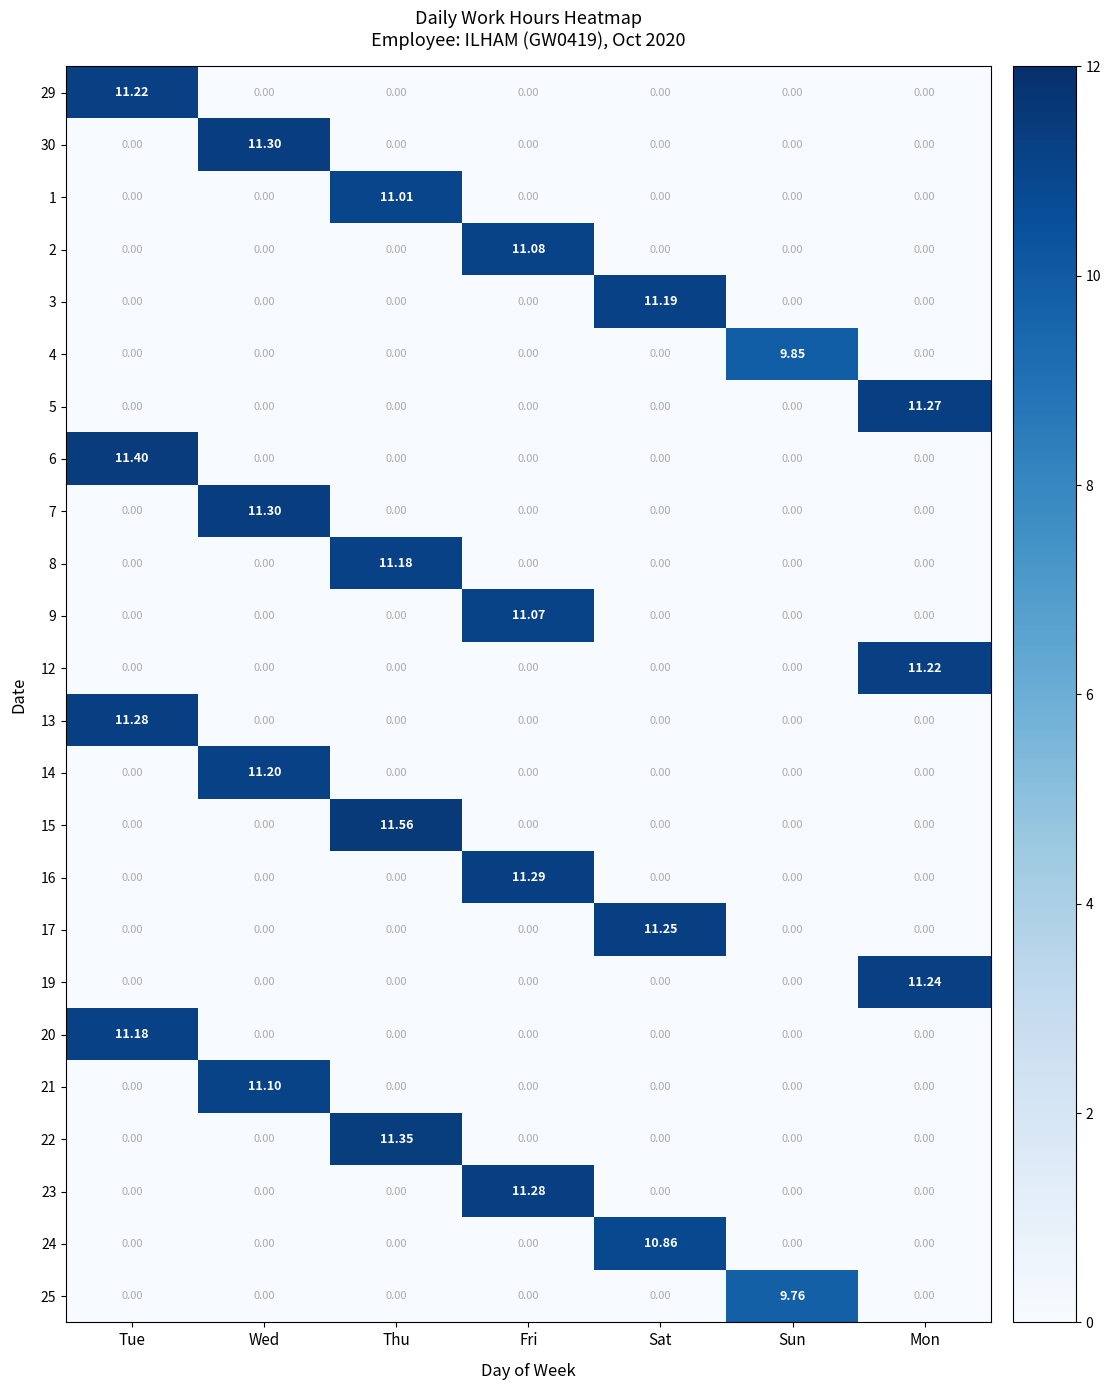

At which category is the sum across all series the highest?

Thu